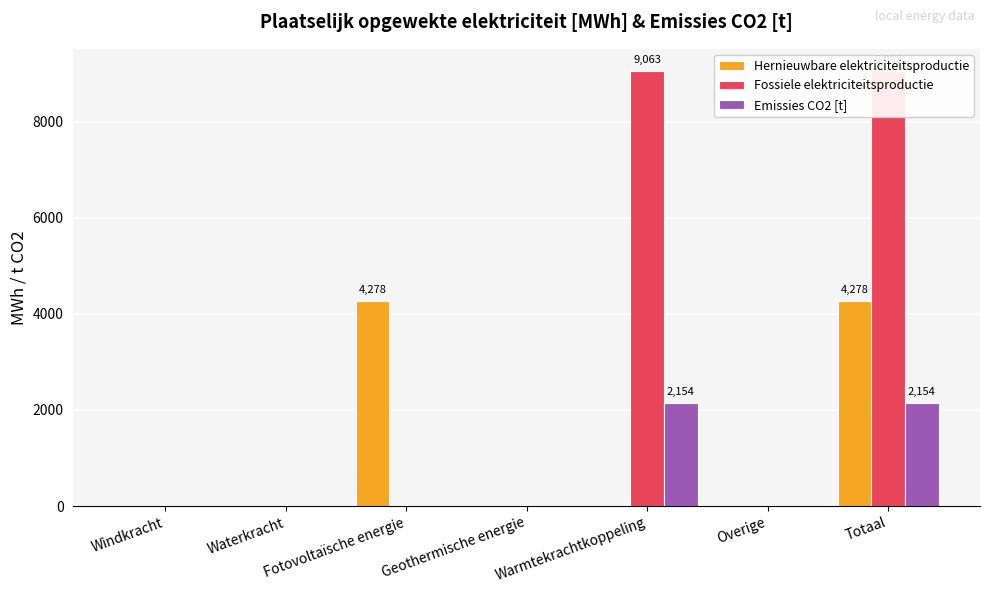

How many series are shown in this chart?

3